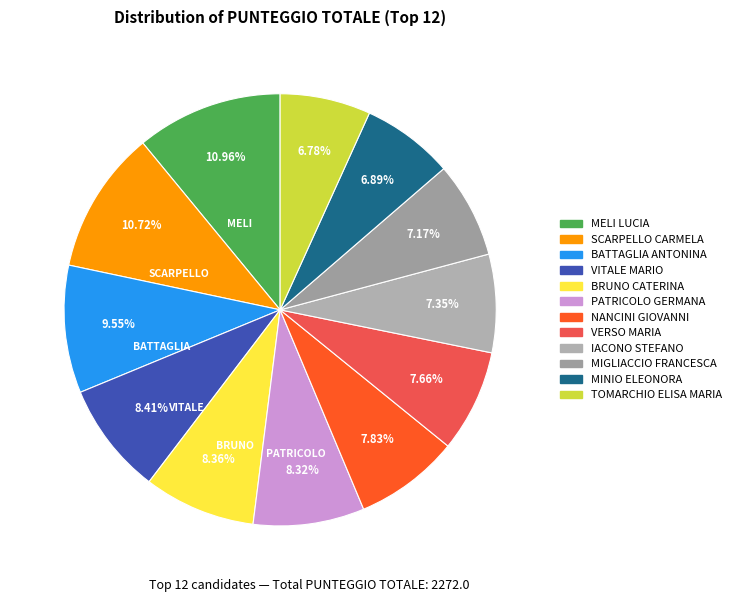

Count the number of slices in the pie.

12